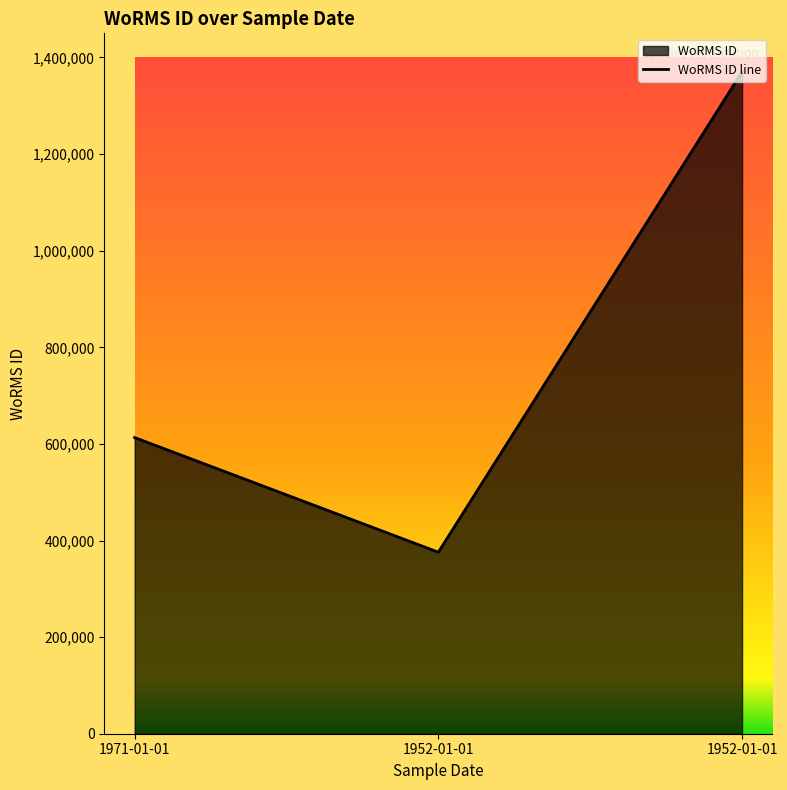

Reading left to right, list all the values displayed in this chart.

1971-01-01=613134	1952-01-01=375856	1952-01-01=1370287